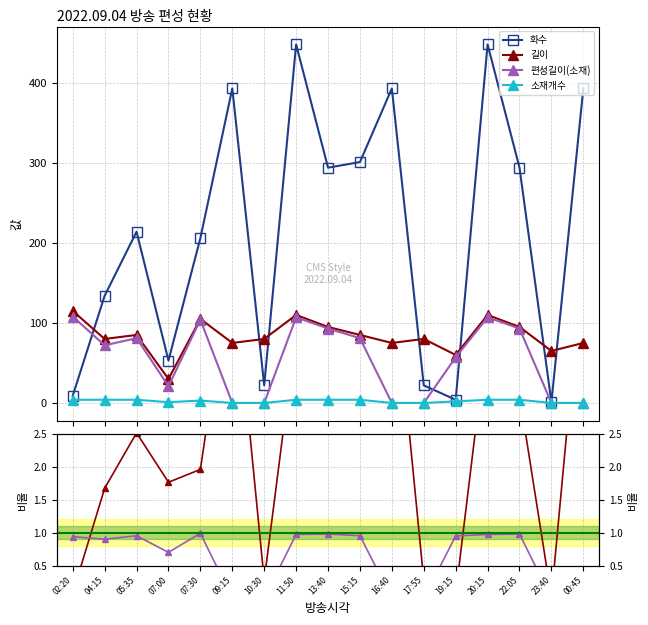

What is the difference between the 길이 values at 00:45 and 11:50?

35.0